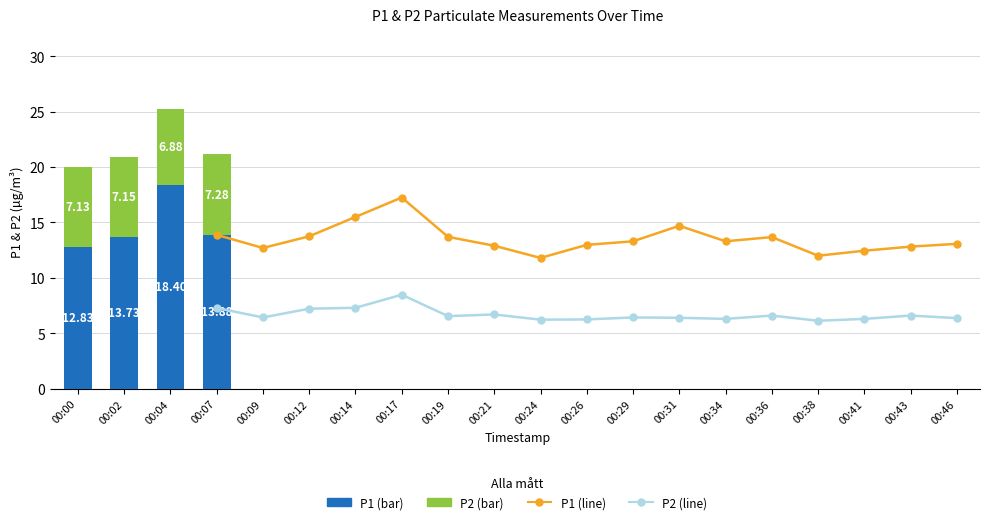

List the labels in order of P1 value, smallest first.

00:24, 00:38, 00:41, 00:09, 00:43, 00:00, 00:21, 00:26, 00:46, 00:29, 00:34, 00:36, 00:19, 00:02, 00:12, 00:07, 00:31, 00:14, 00:17, 00:04